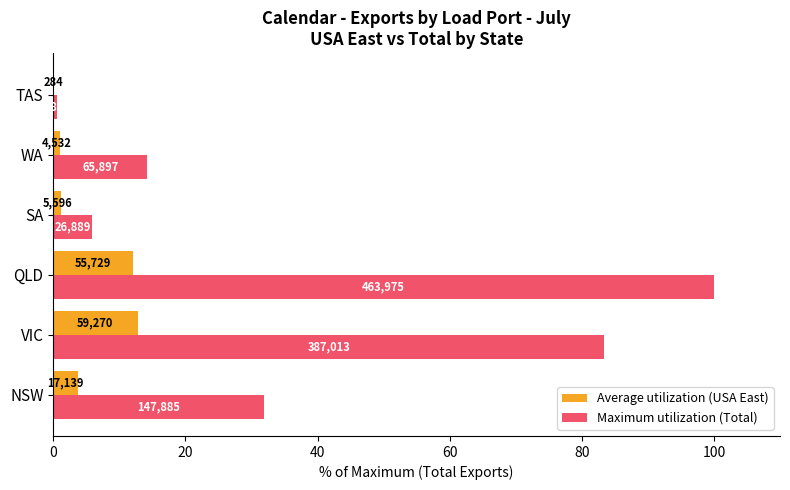

What are all the series names shown in the legend?

Average utilization (USA East), Maximum utilization (Total)